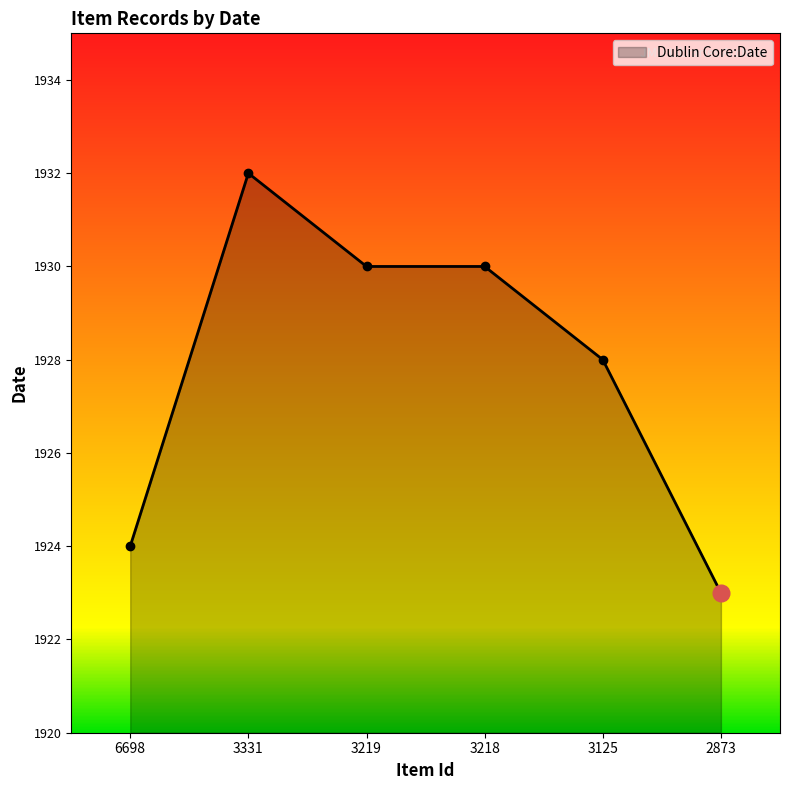

List the labels in order of value, smallest first.

2873, 6698, 3125, 3219, 3218, 3331